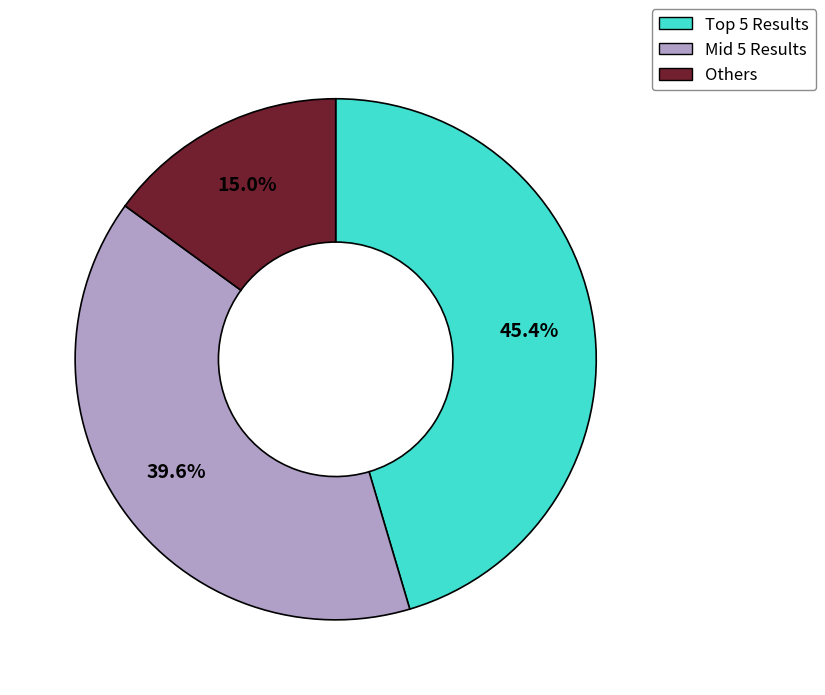

Does any single category account for the majority?

No